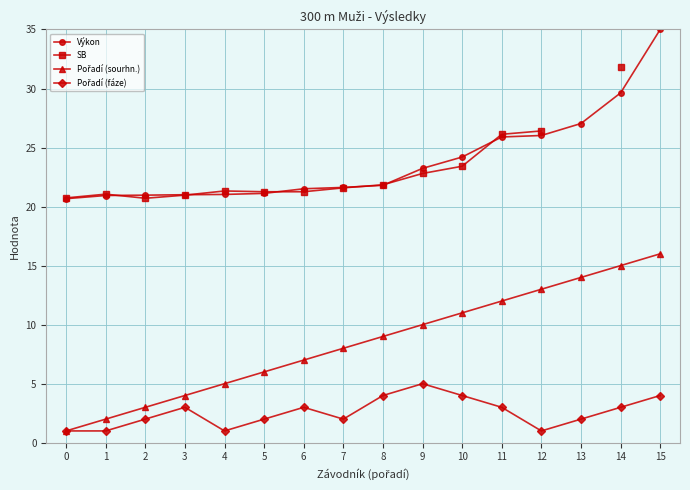

Rank the series by their average value, from highest to lowest.

Výkon, SB, Pořadí (sourhn.), Pořadí (fáze)